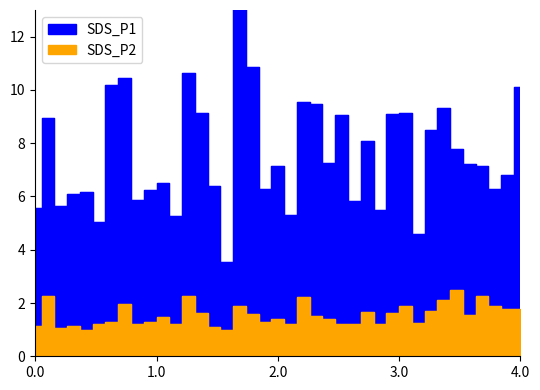

The value of SDS_P1 at 00:02 is 8.9. True or false?

True